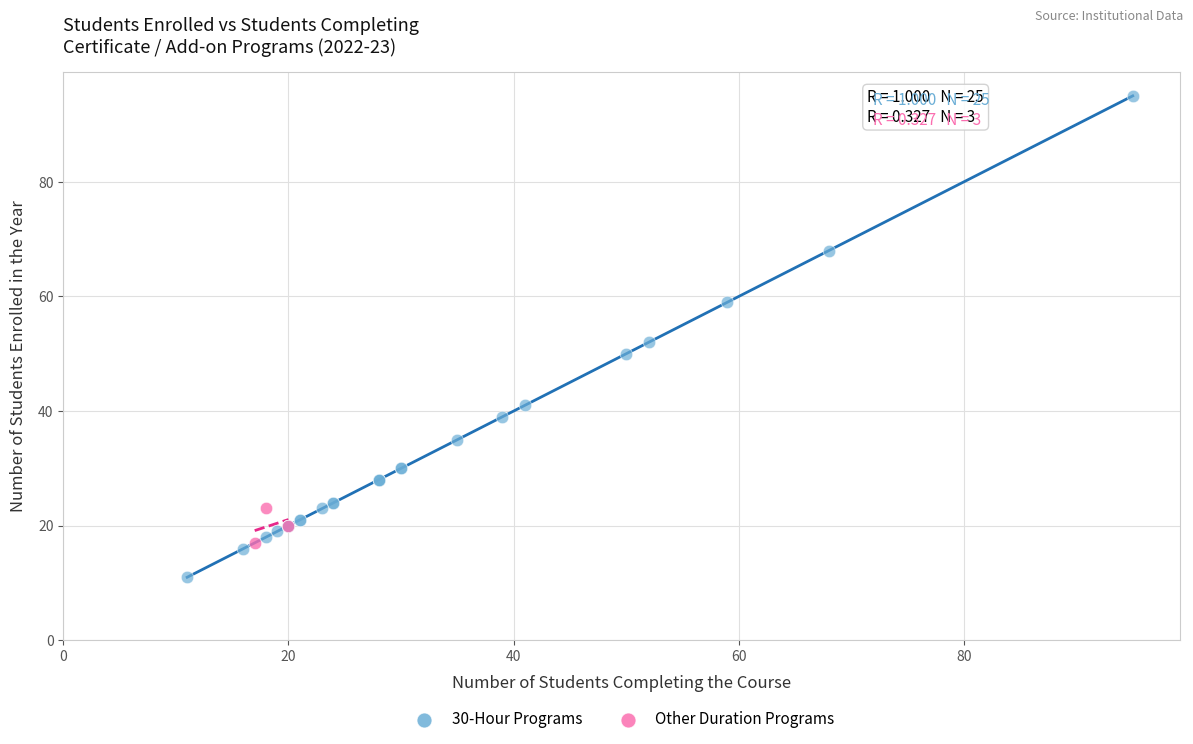

Which series contains the lowest Y value?

30-Hour Programs